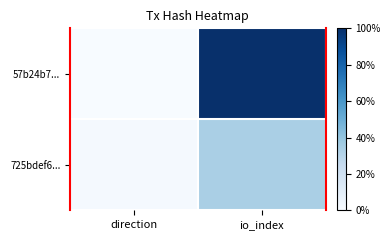

Count the number of categories in the chart.

2